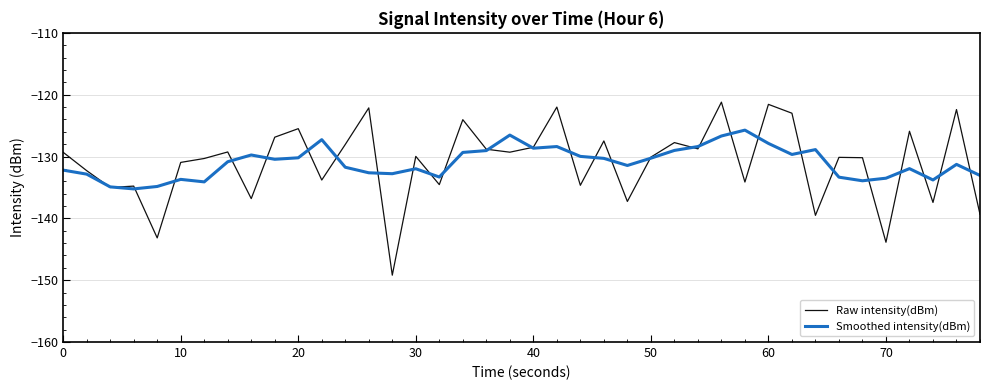

What is the minimum value shown in the chart?

-149.2